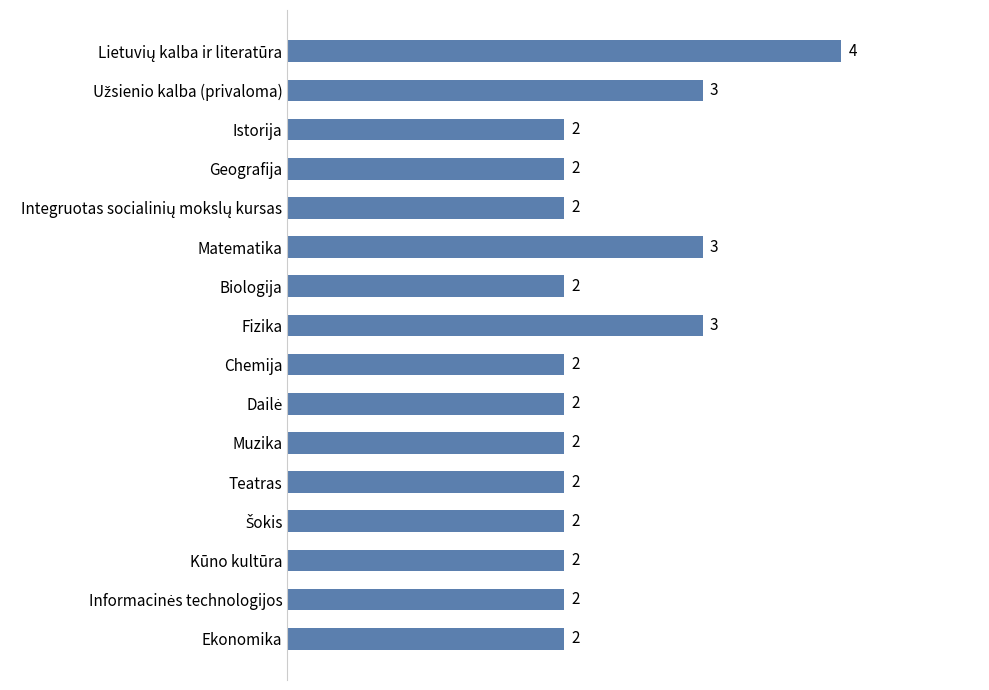

How many data points does each series have?

16